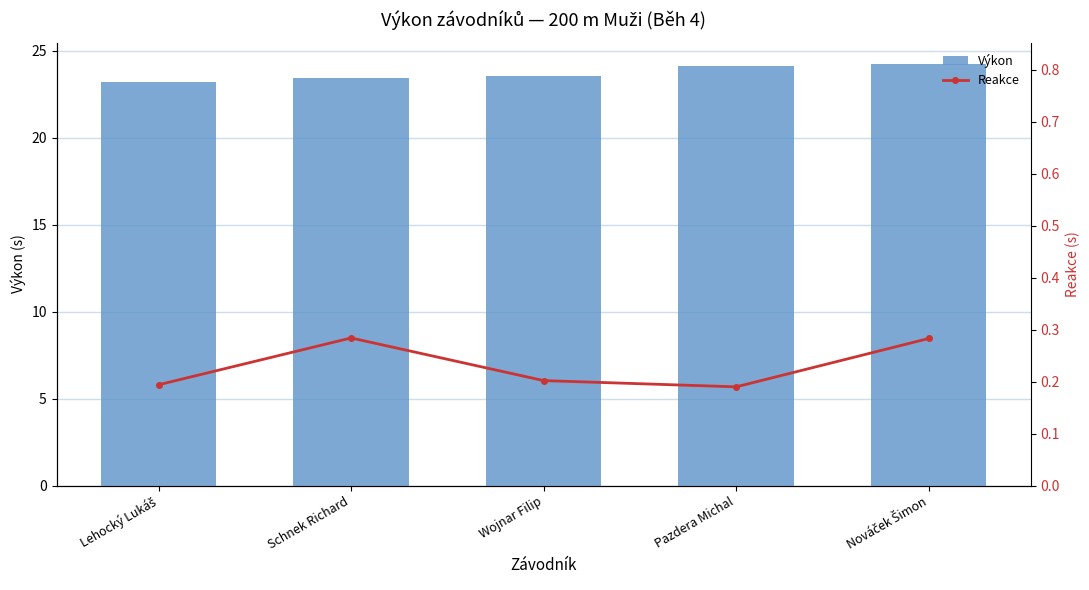

What value does the Reakce series have at Lehocký Lukáš?

0.2